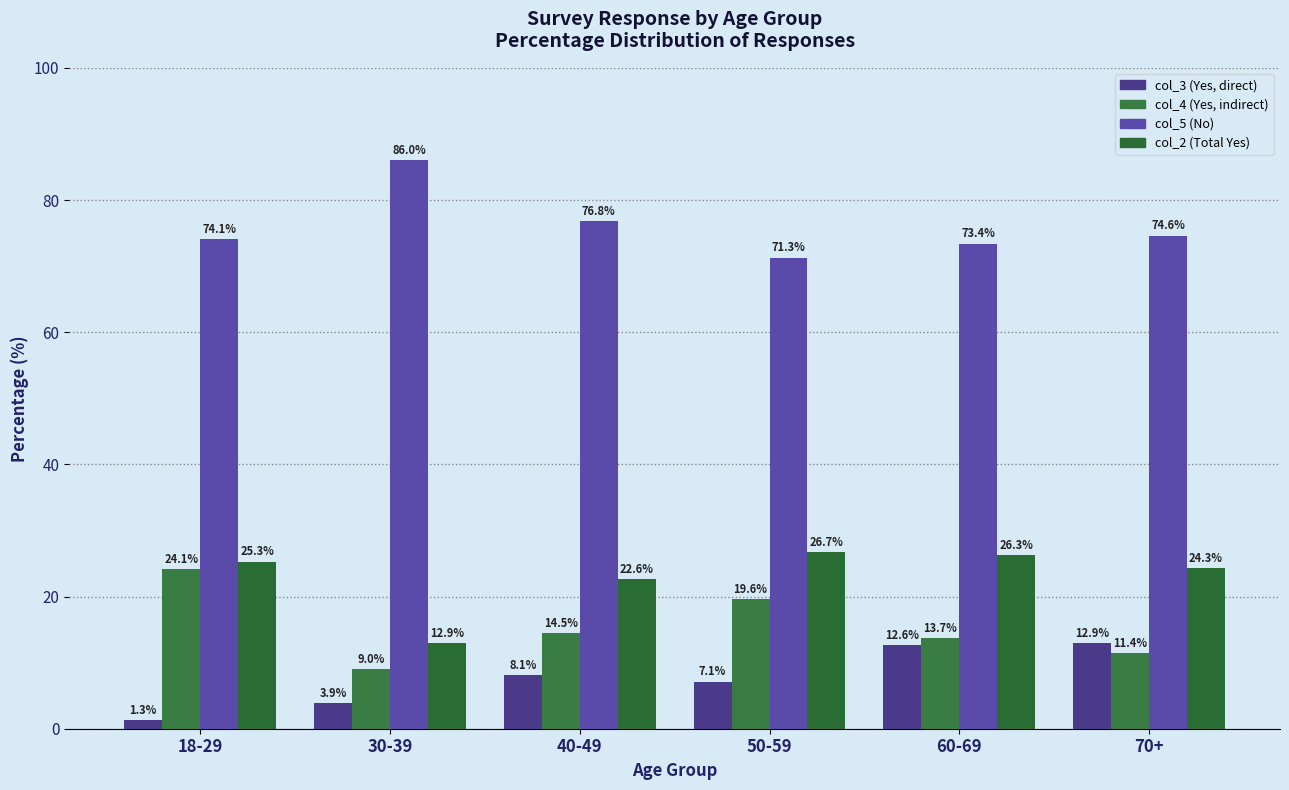

Reading right to left, extract all data points from this chart.

col_3 (Yes, direct): 12.9	12.6	7.1	8.1	3.9	1.3
col_4 (Yes, indirect): 11.4	13.7	19.6	14.5	9.0	24.1
col_5 (No): 74.6	73.4	71.3	76.8	86.0	74.1
col_2 (Total Yes): 24.3	26.3	26.7	22.6	12.9	25.3